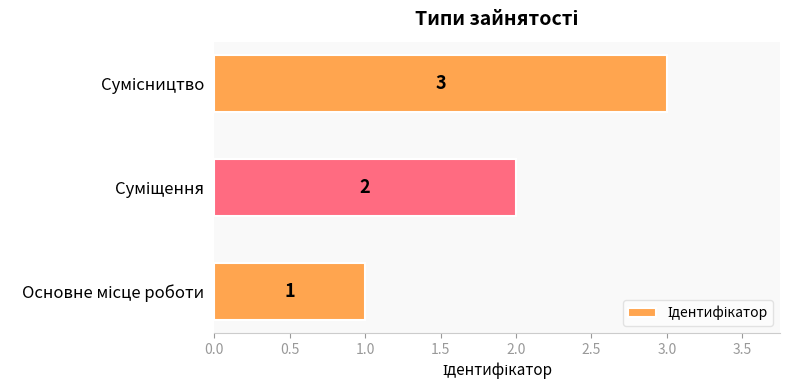

What is the maximum value shown in the chart?

3